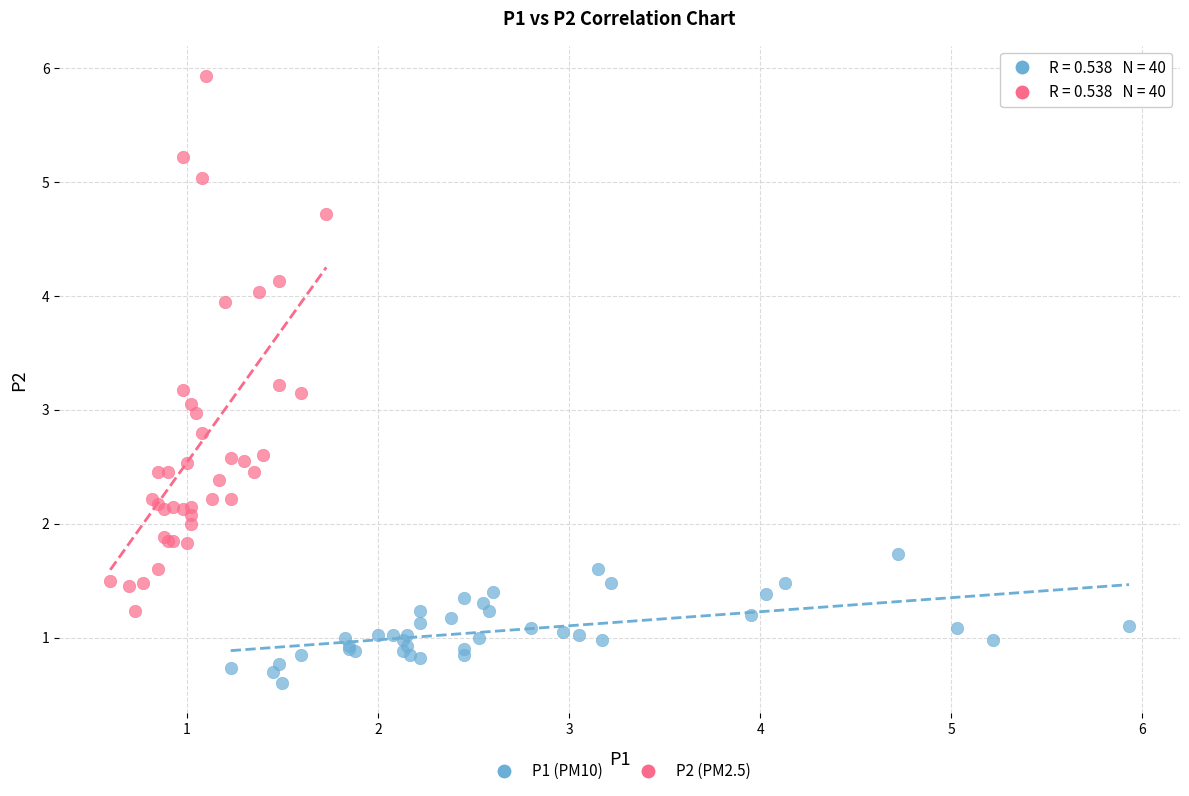

Which series contains the highest Y value?

P2 (PM2.5)